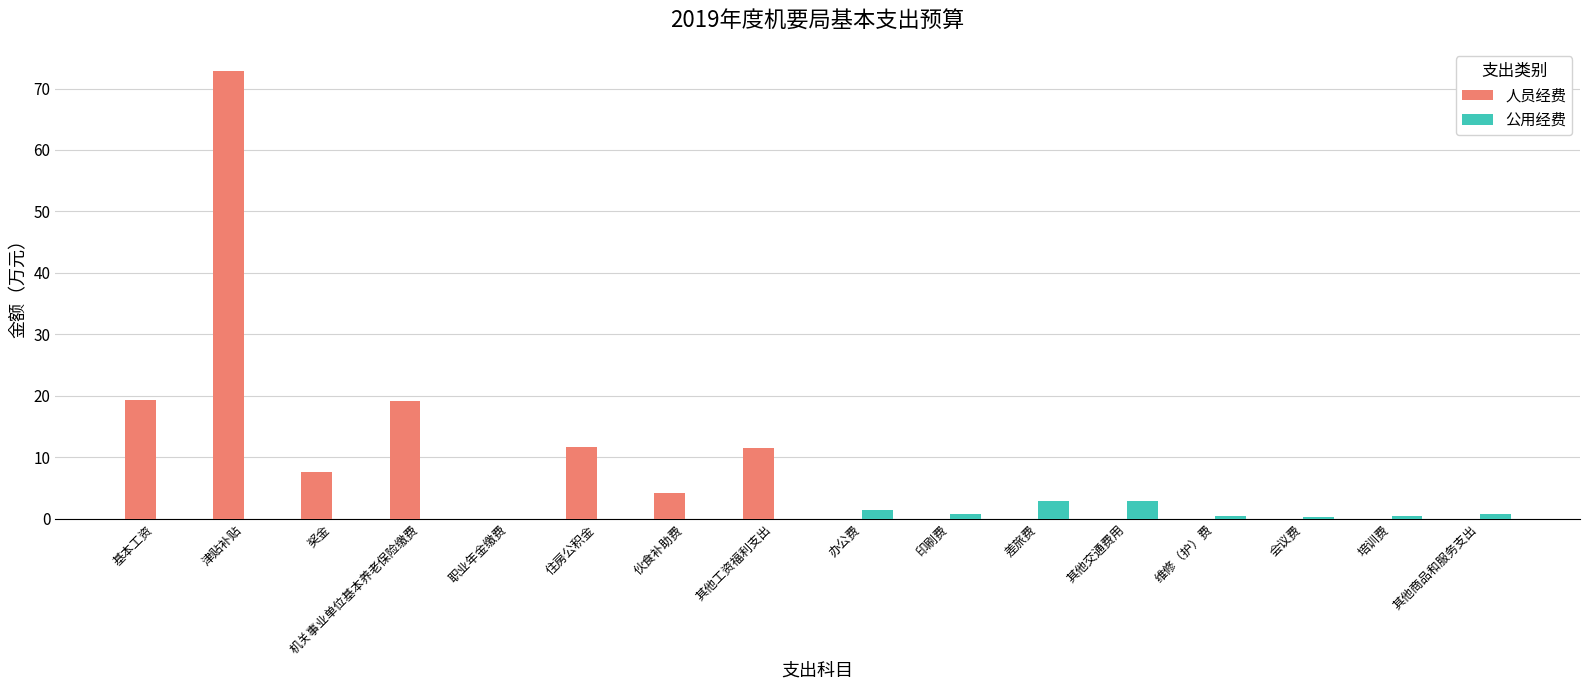

The 人员经费 series shows 33.0 at 基本工资. True or false?

False